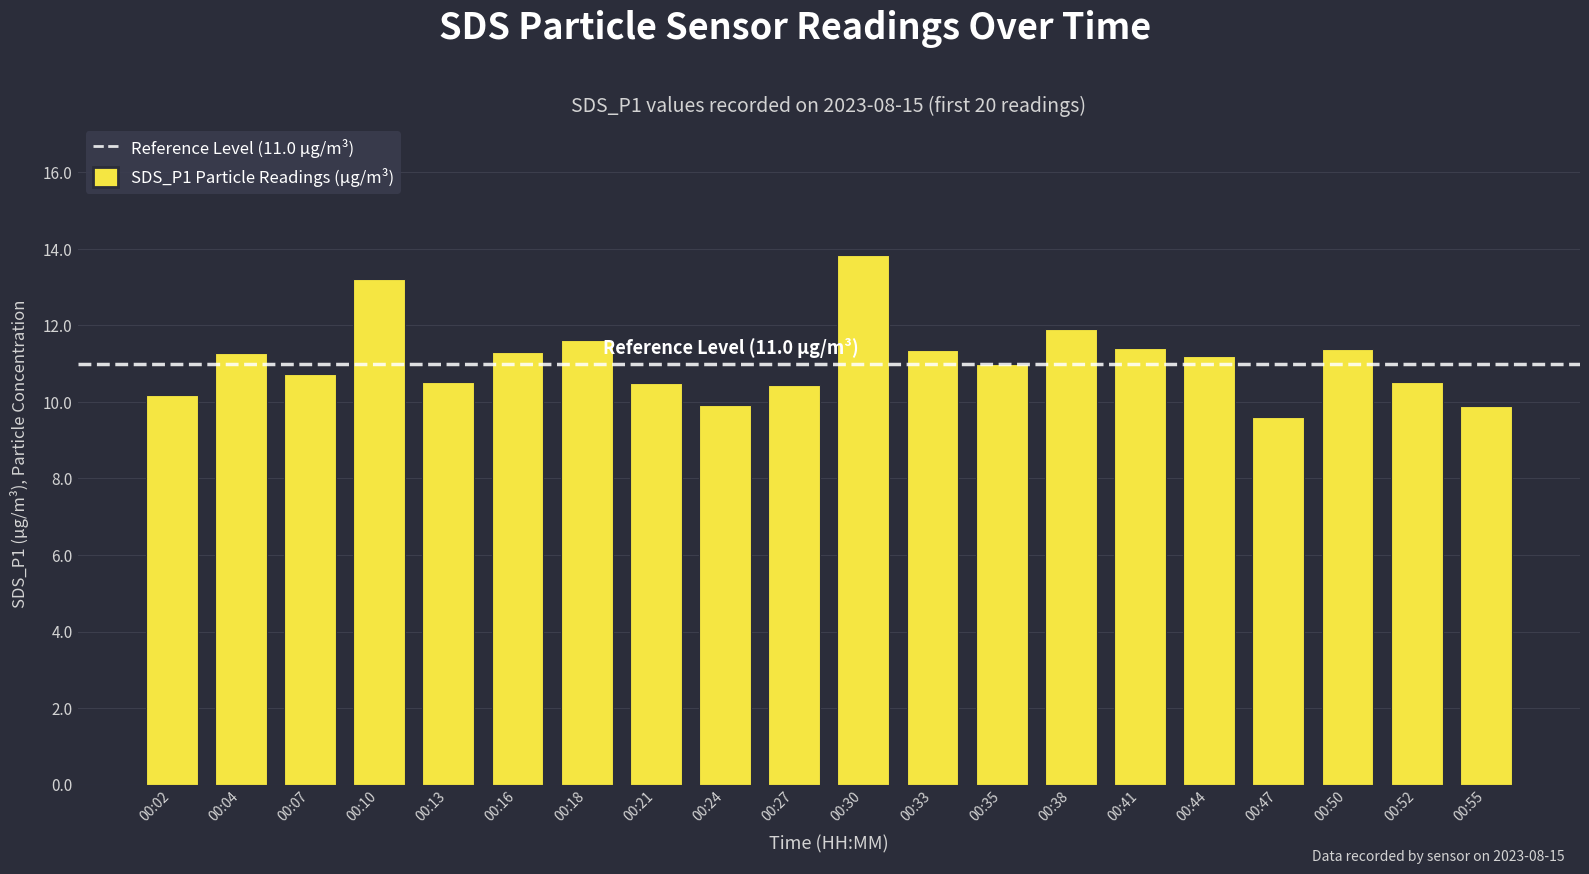

What is the value of the 19th bar from the left?

10.5